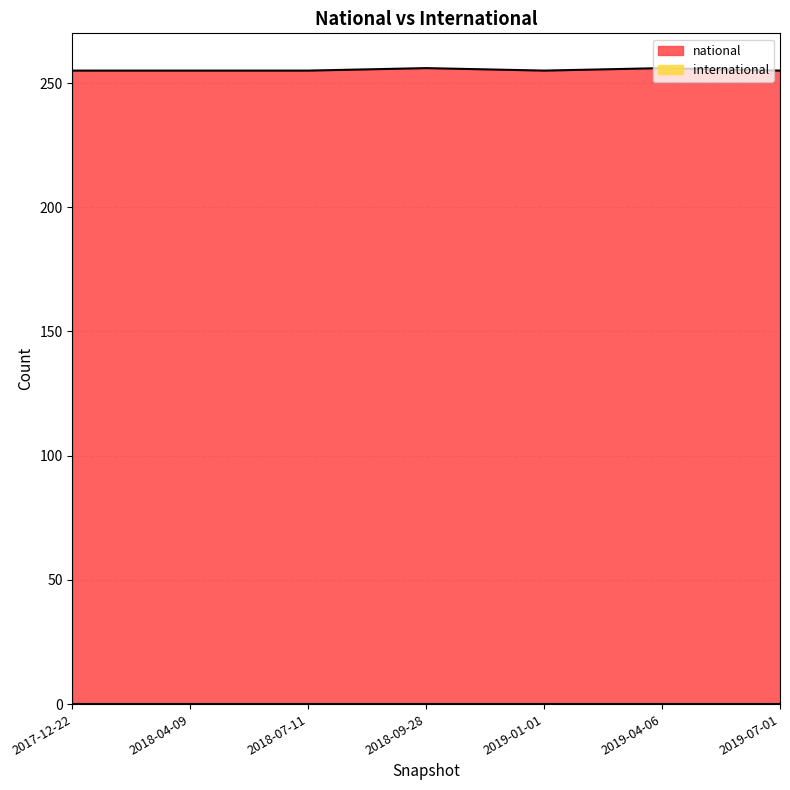

What is the difference between the values at 2019-04-06 and 2019-07-01?

1